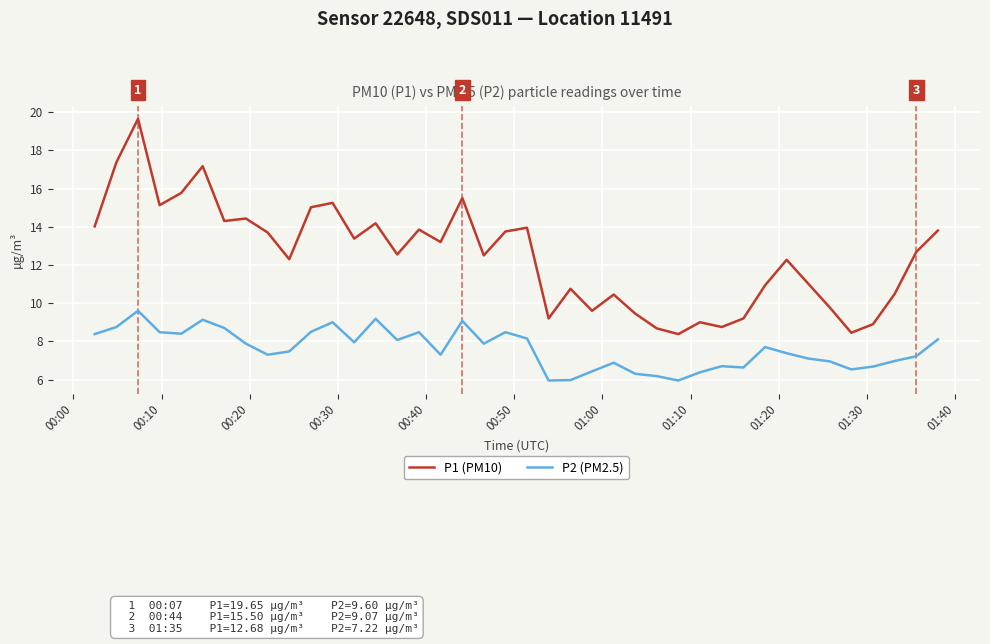

True or false: P2 (PM2.5) and P1 (PM10) cross at least once.

False